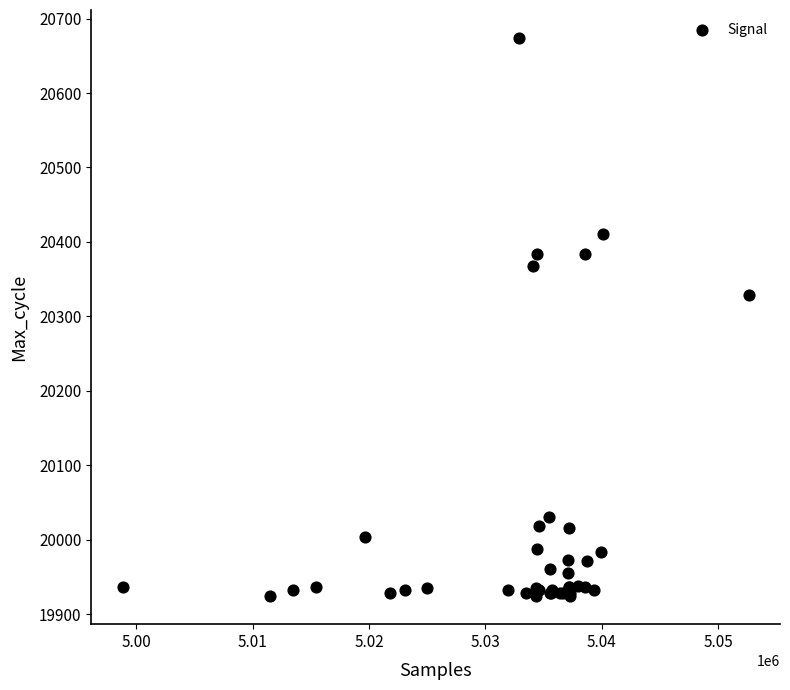

What Y value in the scatter plot is closest to 20299?

20328